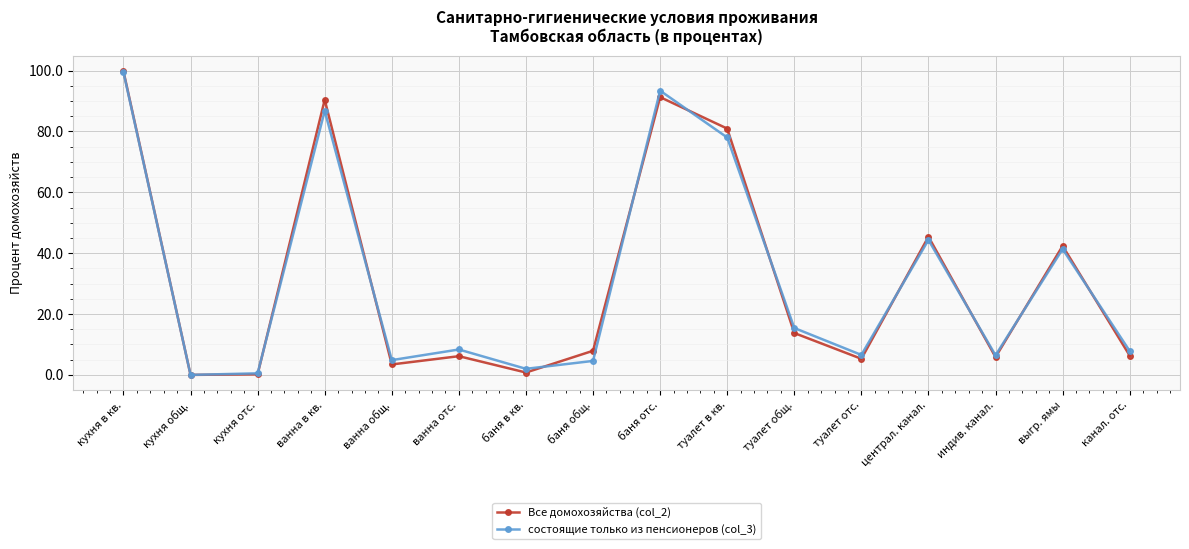

True or false: Все домохозяйства (col_2) has more than 1 interior local peaks.

True